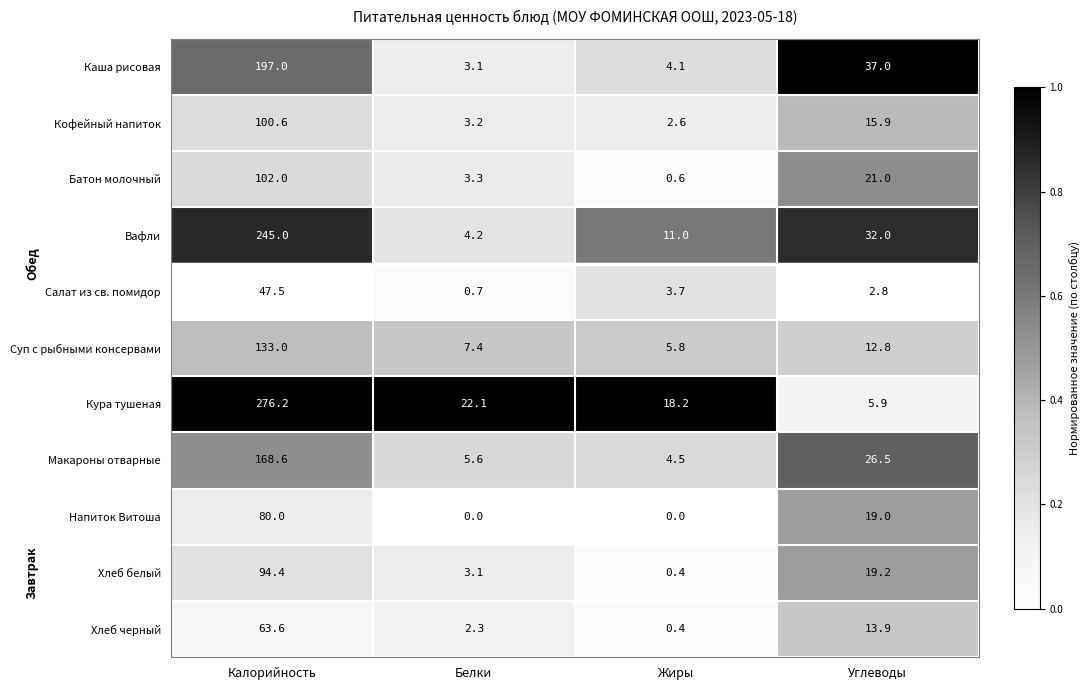

The Каша рисовая series shows 197.0 at Калорийность. True or false?

True